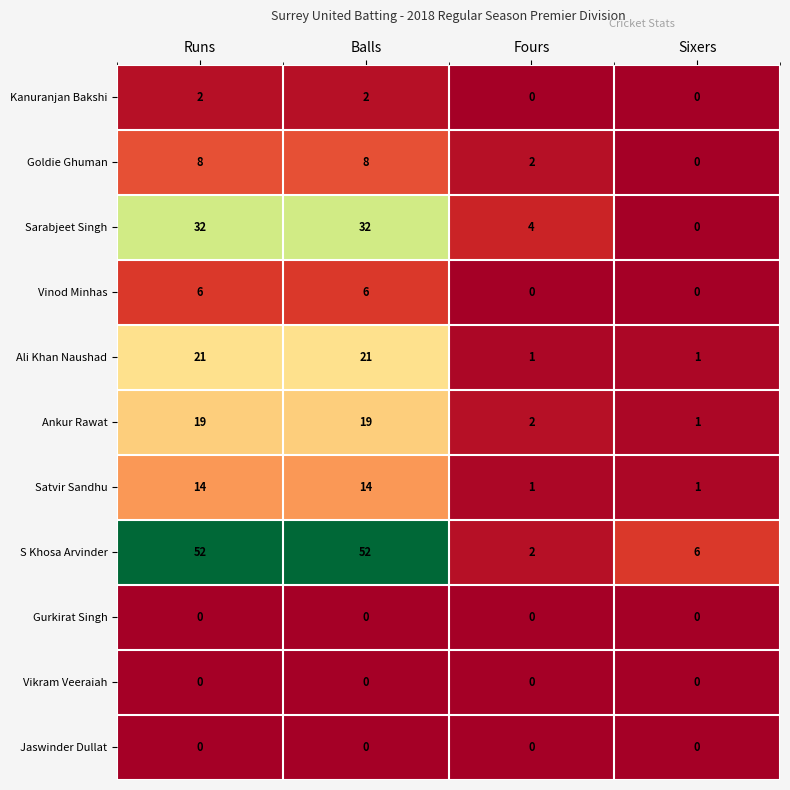

How many values in the Ali Khan Naushad series are below 21?

2